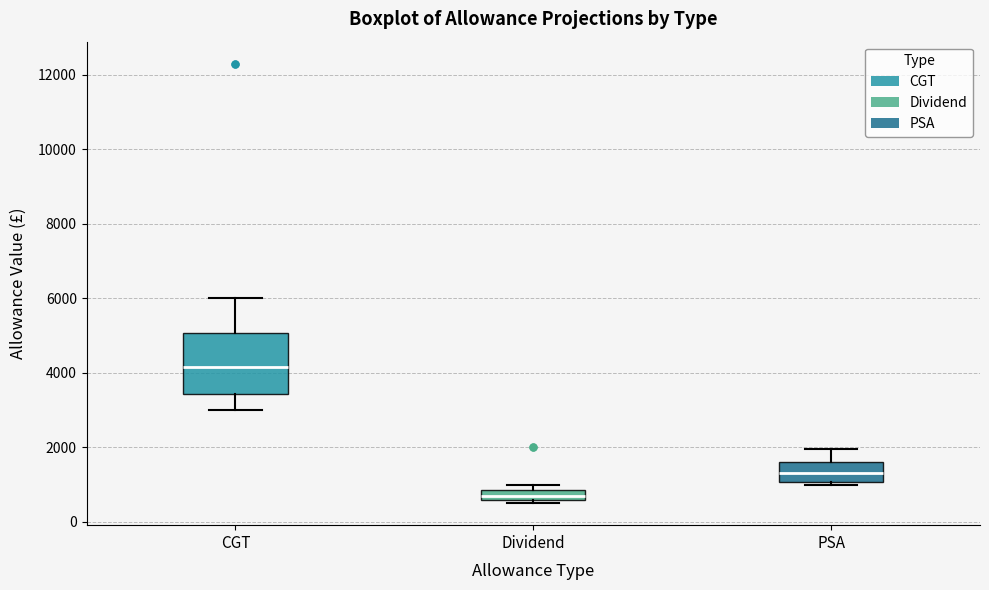

Where is the lower edge of the box for Dividend on the y-axis? The values are not printed on the chart, so give them approximately, as read against the axis.

600